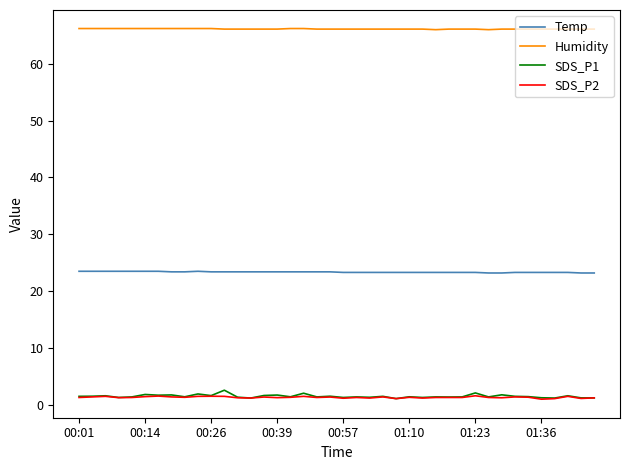

What are all the series names shown in the legend?

Temp, Humidity, SDS_P1, SDS_P2